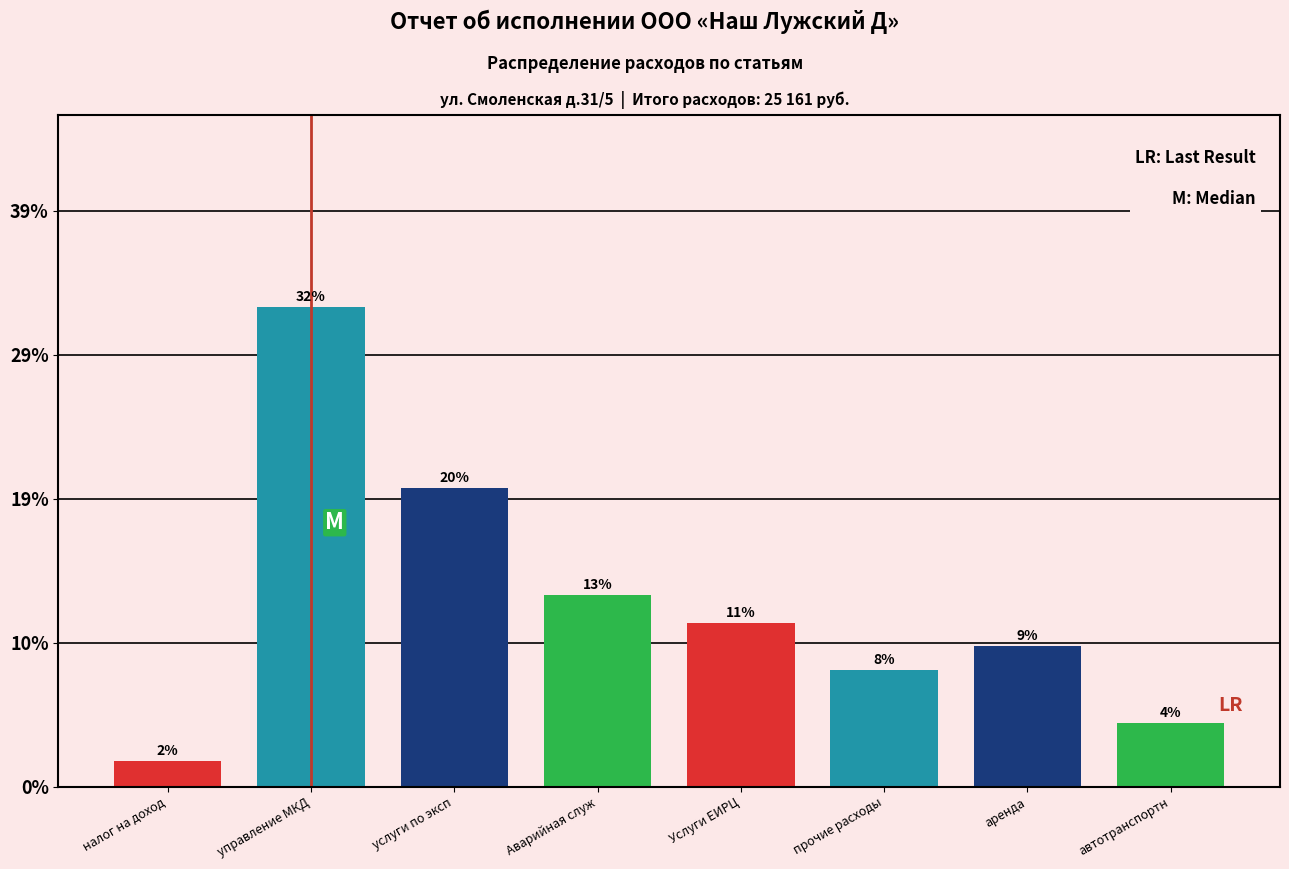

Are the bars horizontal?

No